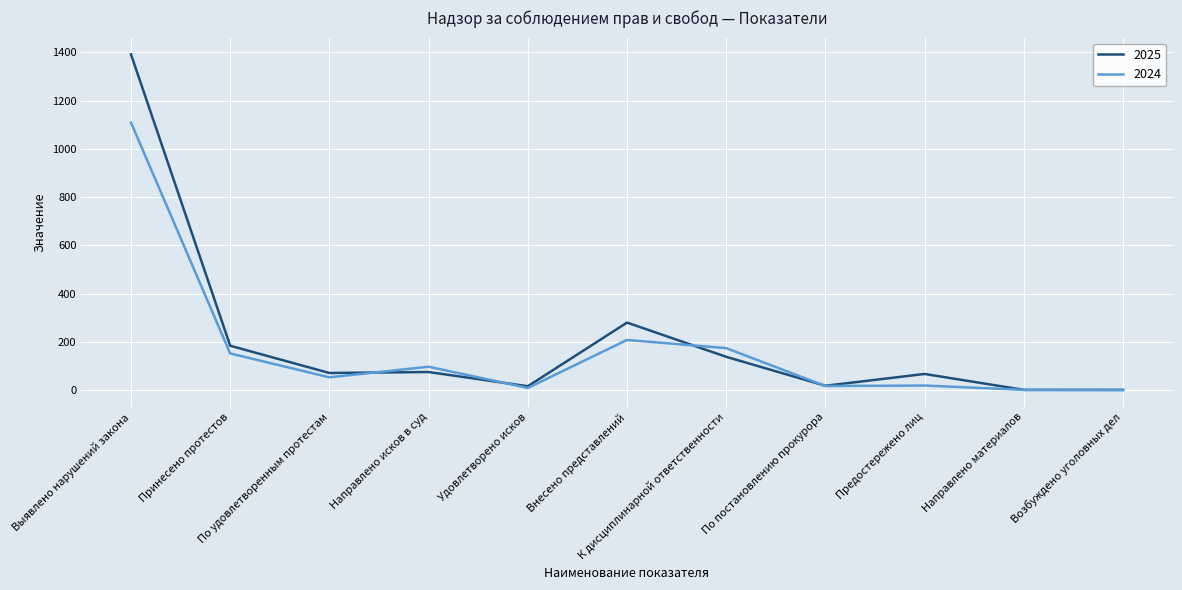

What is the greatest value displayed?

1392